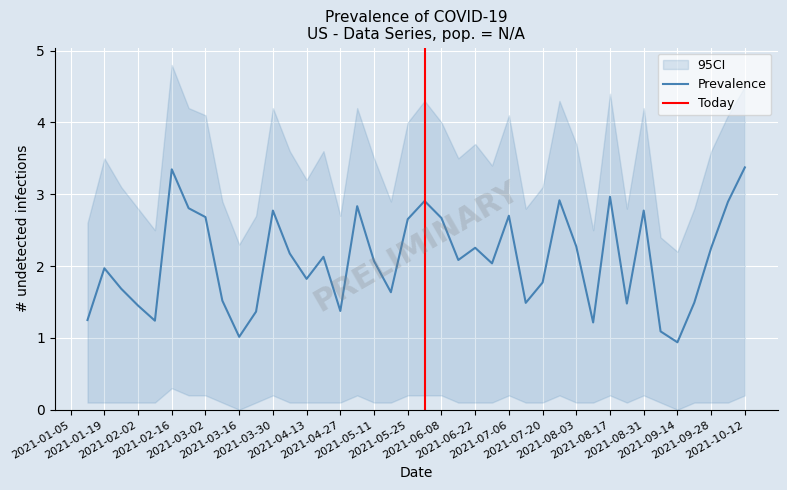

What is the average value?

2.1